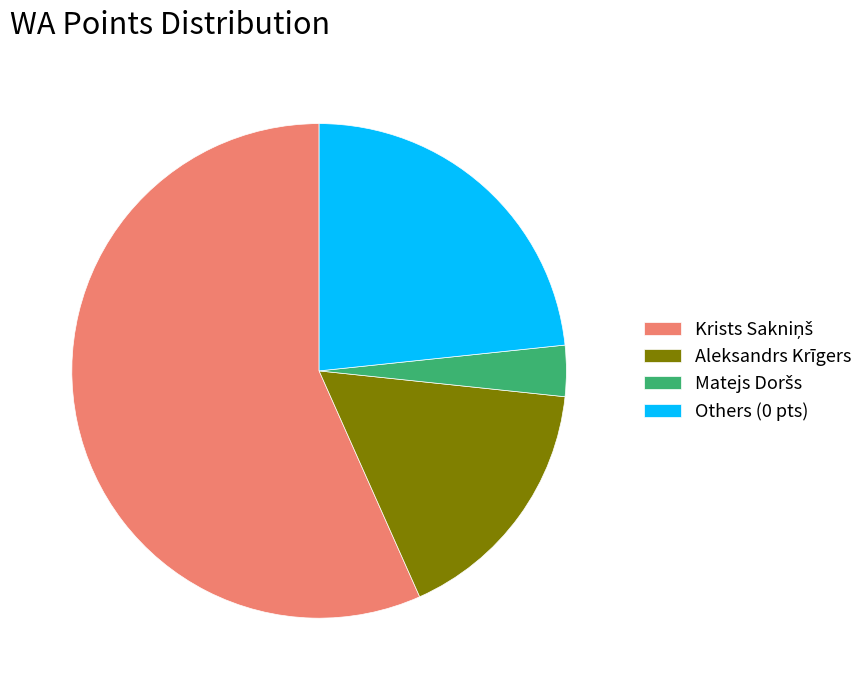

The Others (0 pts) slice represents 23% of the pie. True or false?

True